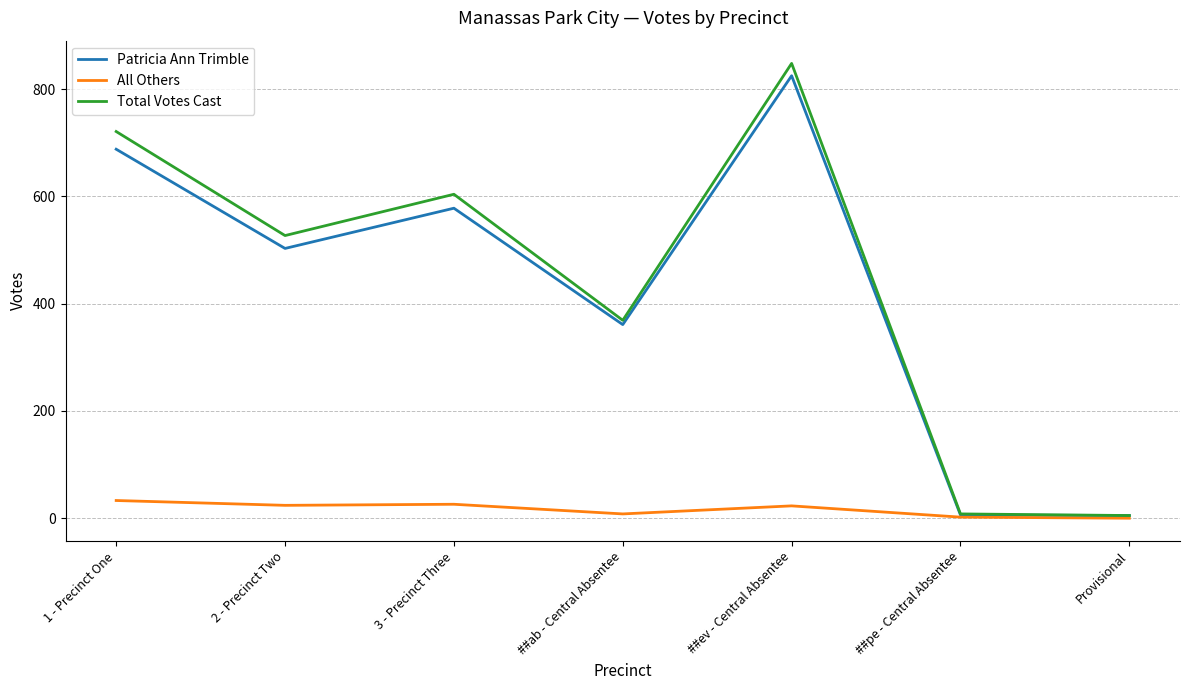

How many values in the Total Votes Cast series are below 527?

3